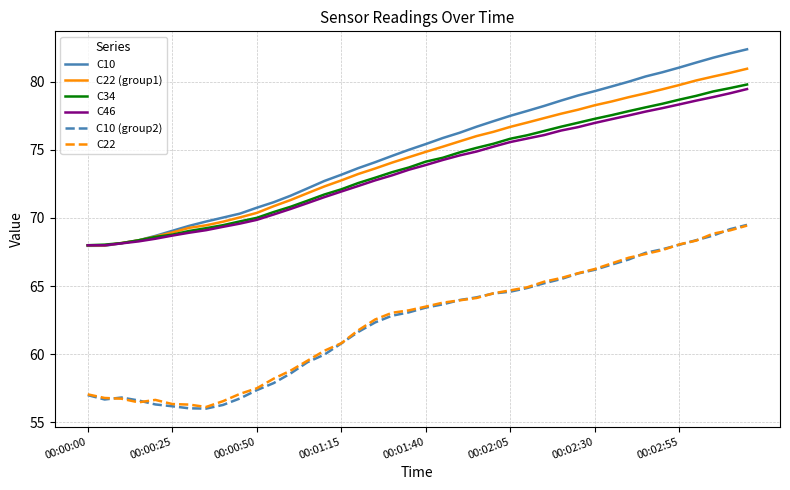

Which series has the largest range (max minus min)?

C10